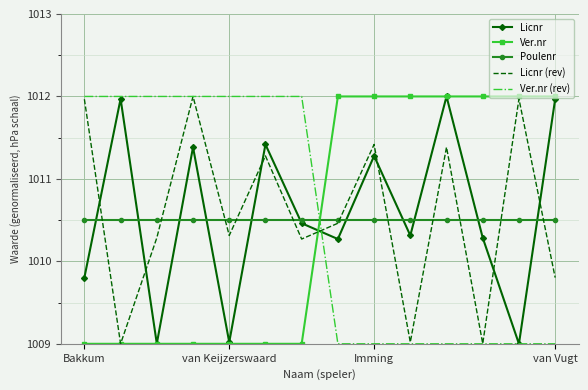

What is the sum of all Licnr values?

14148.2